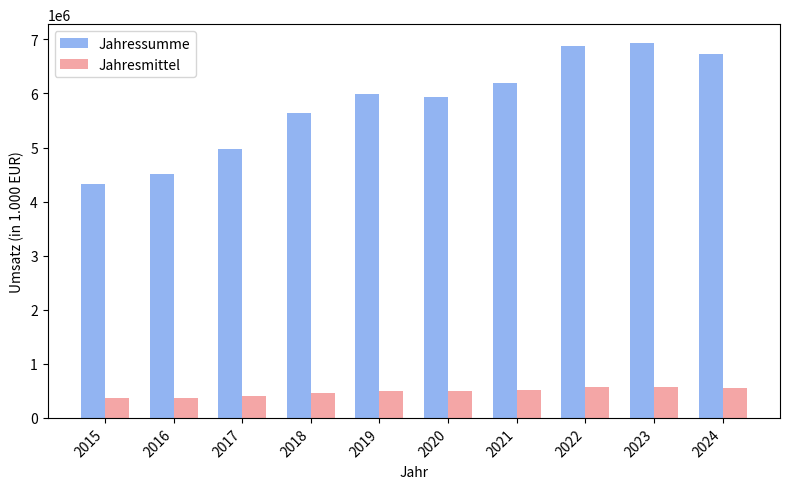

Rank the series at 2020 from highest to lowest value.

Jahressumme, Jahresmittel